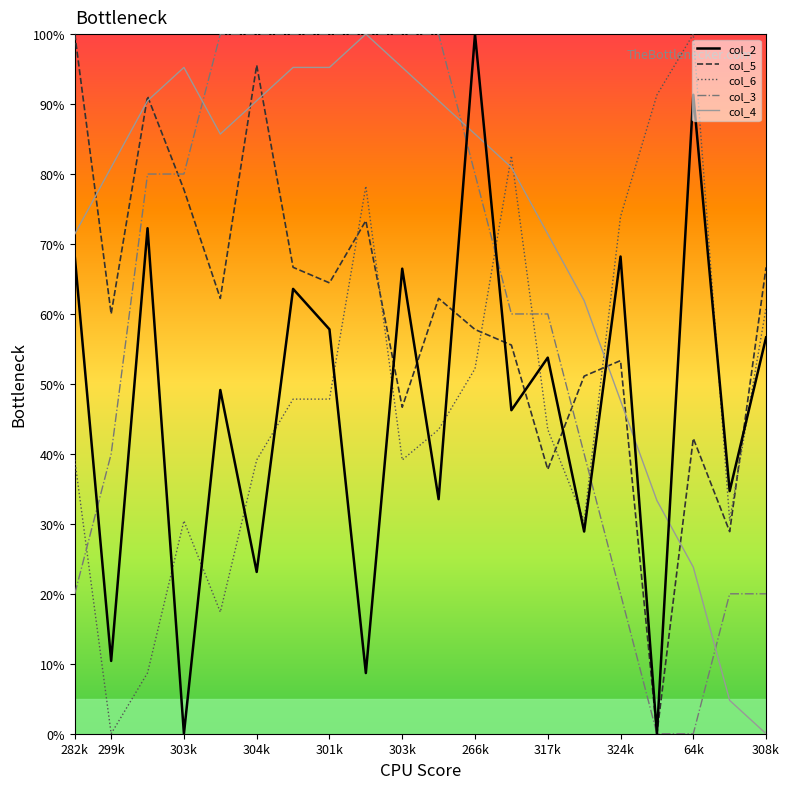

What is the difference between the maximum and minimum values in the col_3 series?

100.0